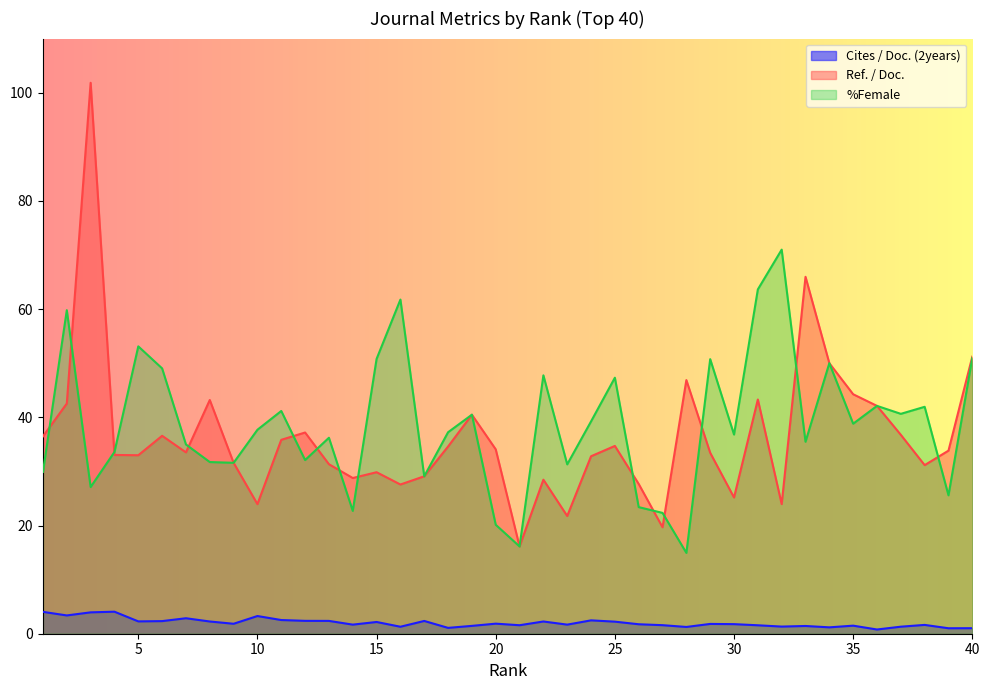

What is the difference between the maximum and second lowest values in the Cites / Doc. (2years) series?

3.1